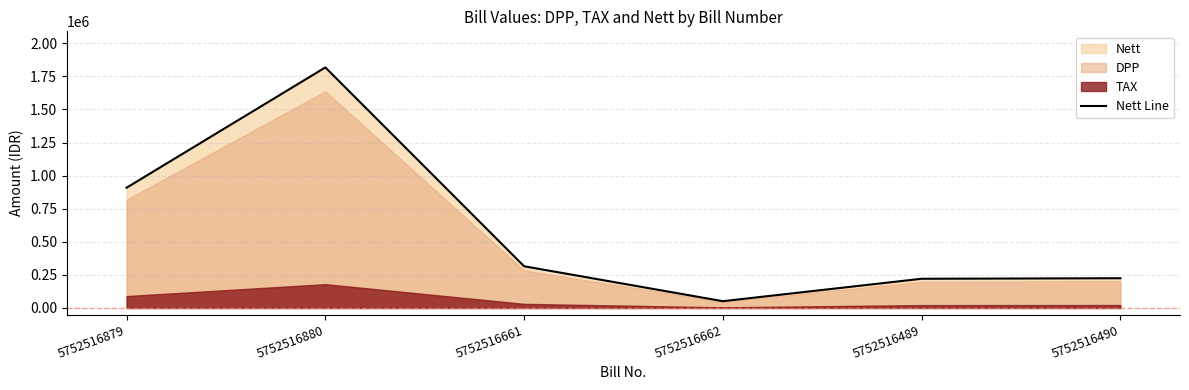

True or false: the data shows 332247 at 5752516489.

False